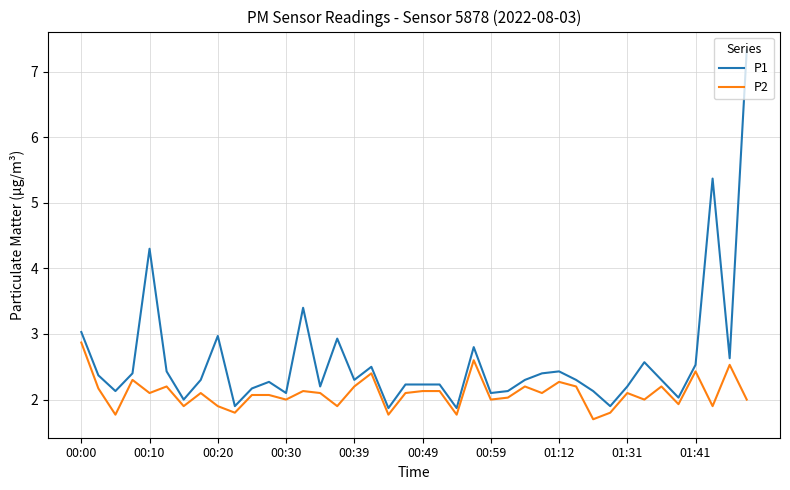

Reading left to right, transcribe all the data shown in this chart.

P1: 3.0	2.4	2.1	2.4	4.3	2.4	2.0	2.3	3.0	1.9	2.2	2.3	2.1	3.4	2.2	2.9	2.3	2.5	1.9	2.2	2.2	2.2	1.9	2.8	2.1	2.1	2.3	2.4	2.4	2.3	2.1	1.9	2.2	2.6	2.3	2.0	2.5	5.4	2.6	7.3
P2: 2.9	2.2	1.8	2.3	2.1	2.2	1.9	2.1	1.9	1.8	2.1	2.1	2.0	2.1	2.1	1.9	2.2	2.4	1.8	2.1	2.1	2.1	1.8	2.6	2.0	2.0	2.2	2.1	2.3	2.2	1.7	1.8	2.1	2.0	2.2	1.9	2.4	1.9	2.5	2.0